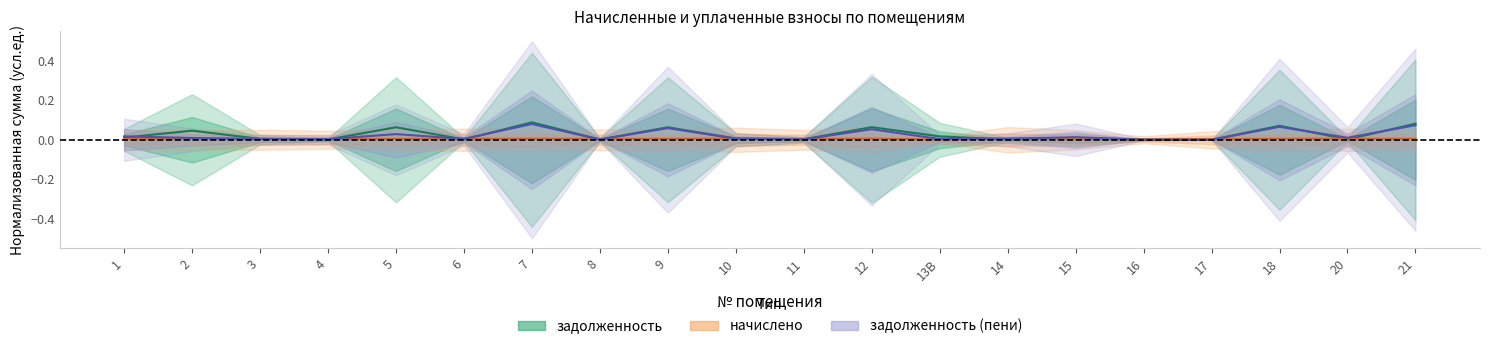

How many series are shown in this chart?

3